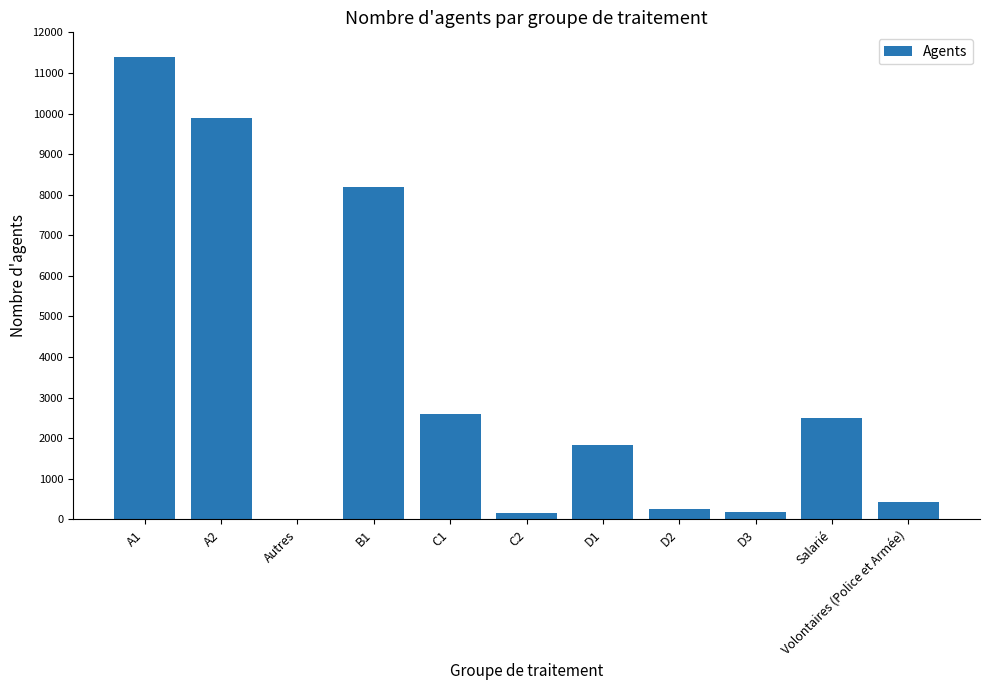

Between Autres and Volontaires (Police et Armée), which is larger?

Volontaires (Police et Armée)